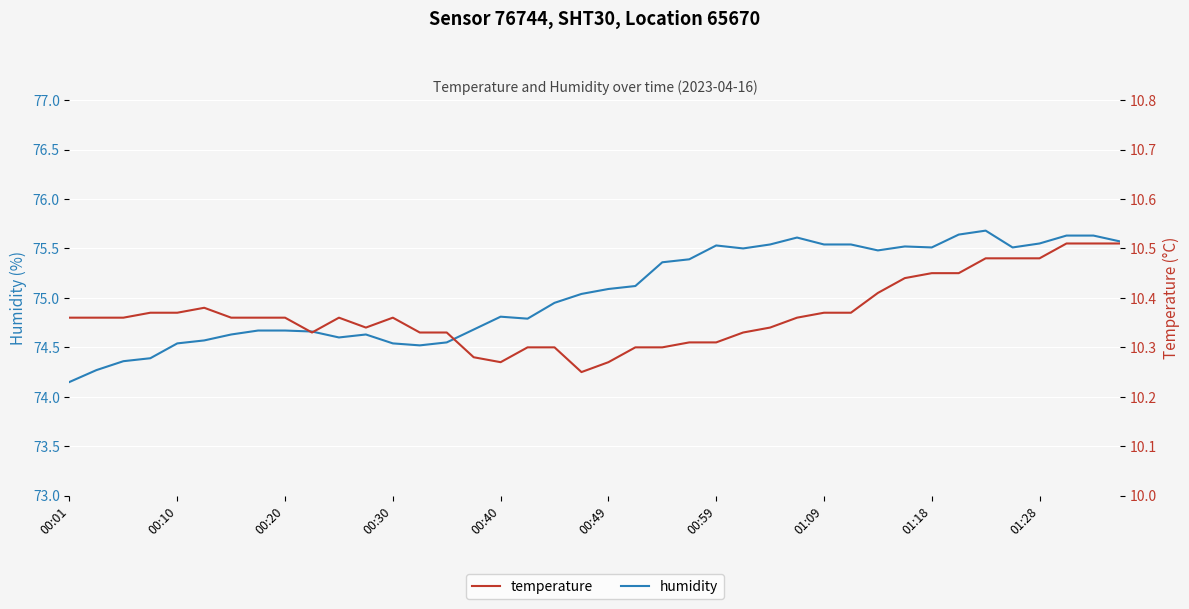

Which category has the lowest value in the humidity series?

00:01